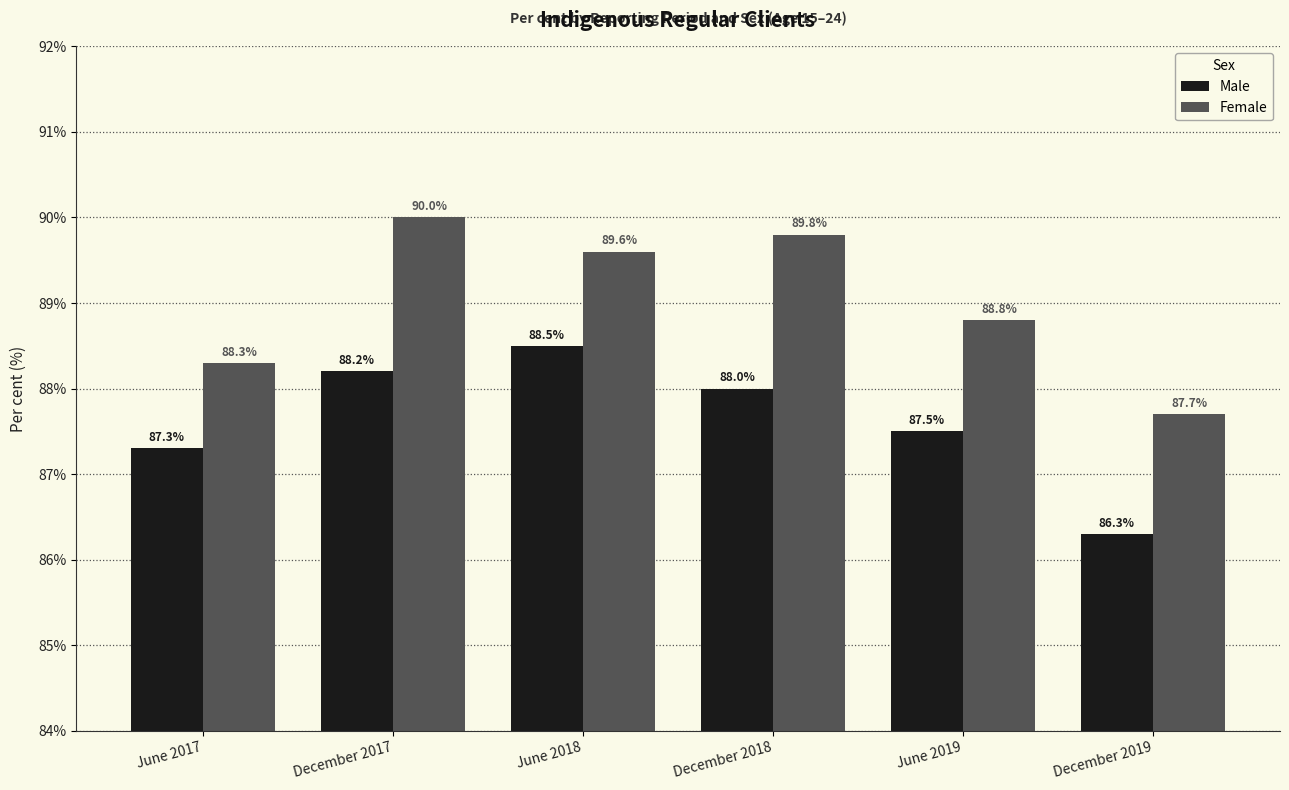

Reading left to right, list all the values displayed in this chart.

Male: 87.3	88.2	88.5	88.0	87.5	86.3
Female: 88.3	90.0	89.6	89.8	88.8	87.7